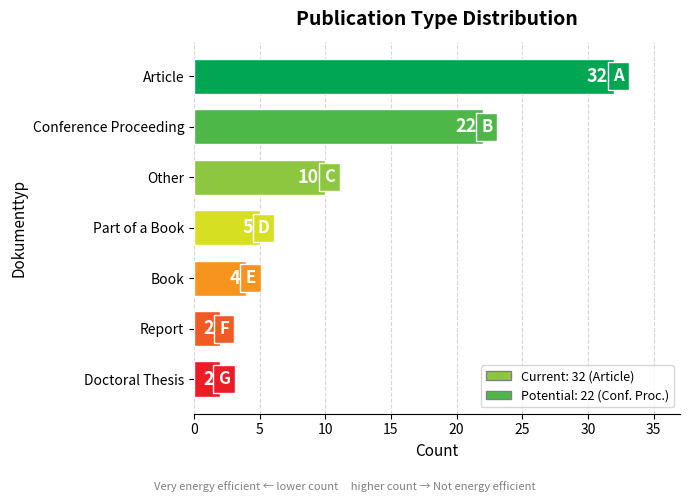

Count the number of categories in the chart.

7